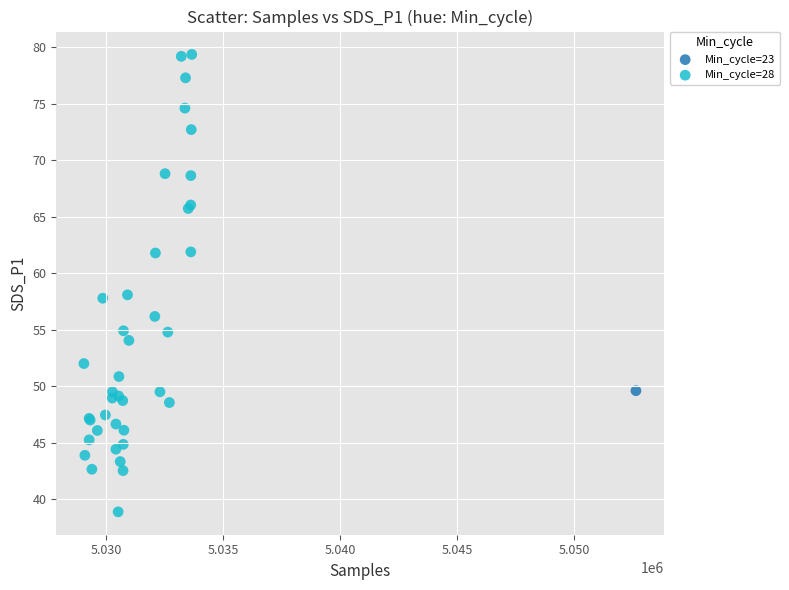

What are all the series names shown in the legend?

Min_cycle=23, Min_cycle=28